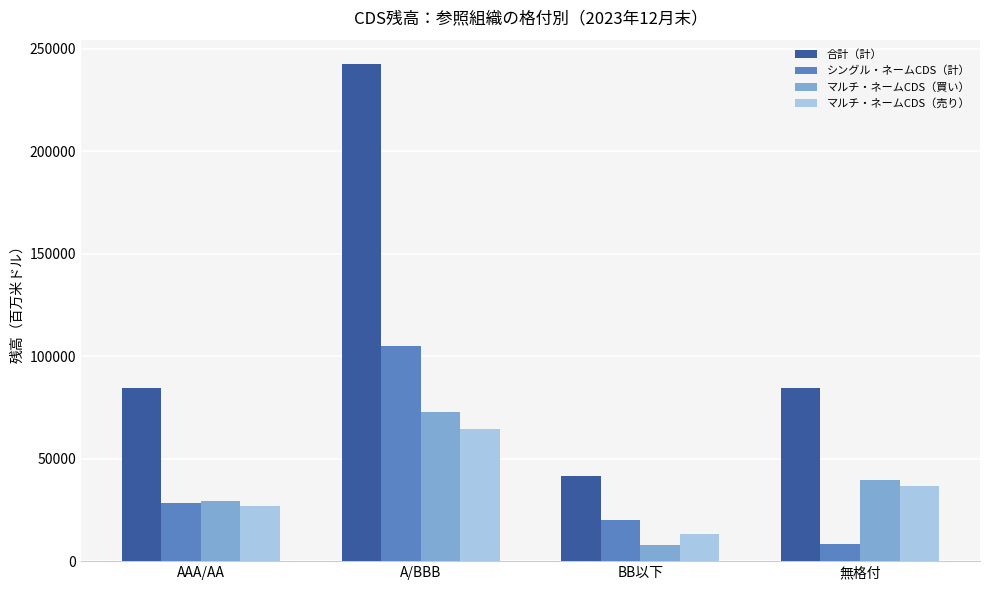

How many categories are shown in the chart?

4